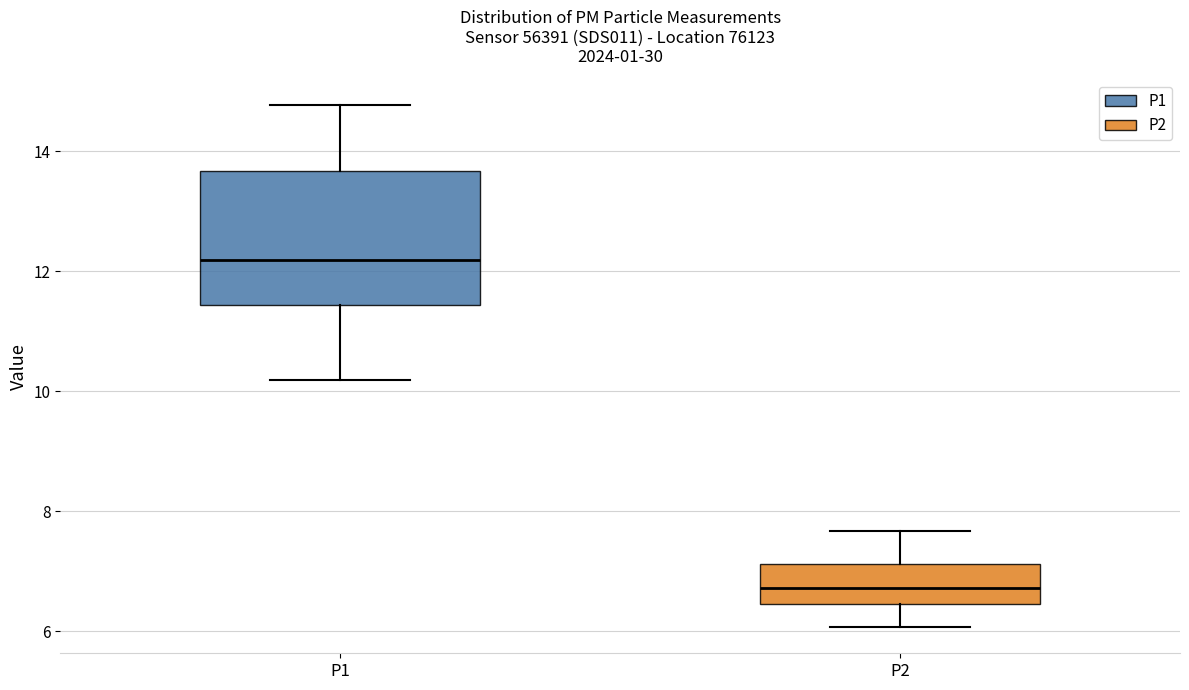

Reading left to right, read every box against the y-axis: the position of its median line, the range the box covers, and the ends of its whiskers. The values are not printed on the chart, so give them approximately, as read against the axis.

P1: median 12.2, box 11.4 to 13.6, whiskers 10.2 to 14.8
P2: median 6.8, box 6.4 to 7.2, whiskers 6.0 to 7.6